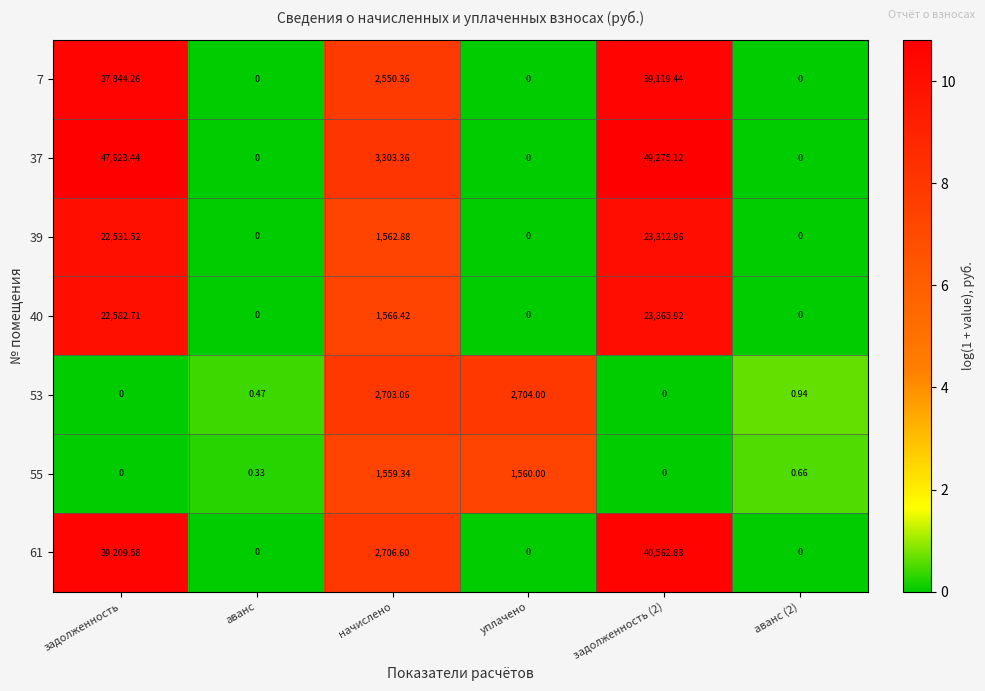

Where is 37 nearest to the value 24637?

начислено